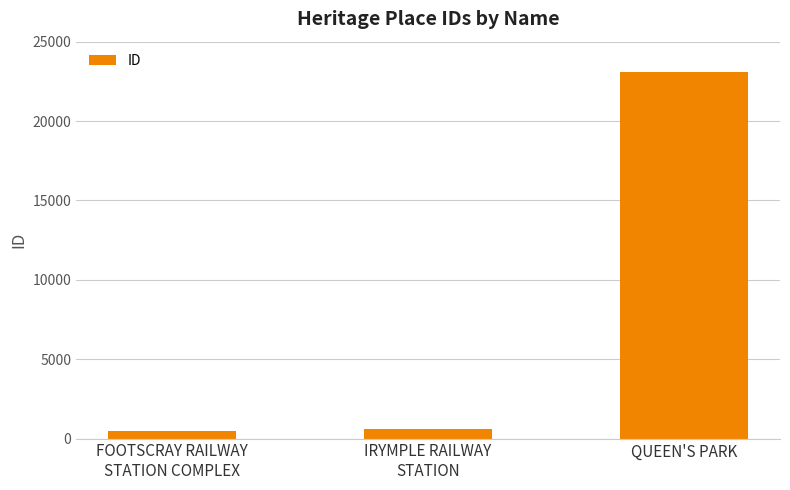

What is the difference between the maximum and minimum values?

22564